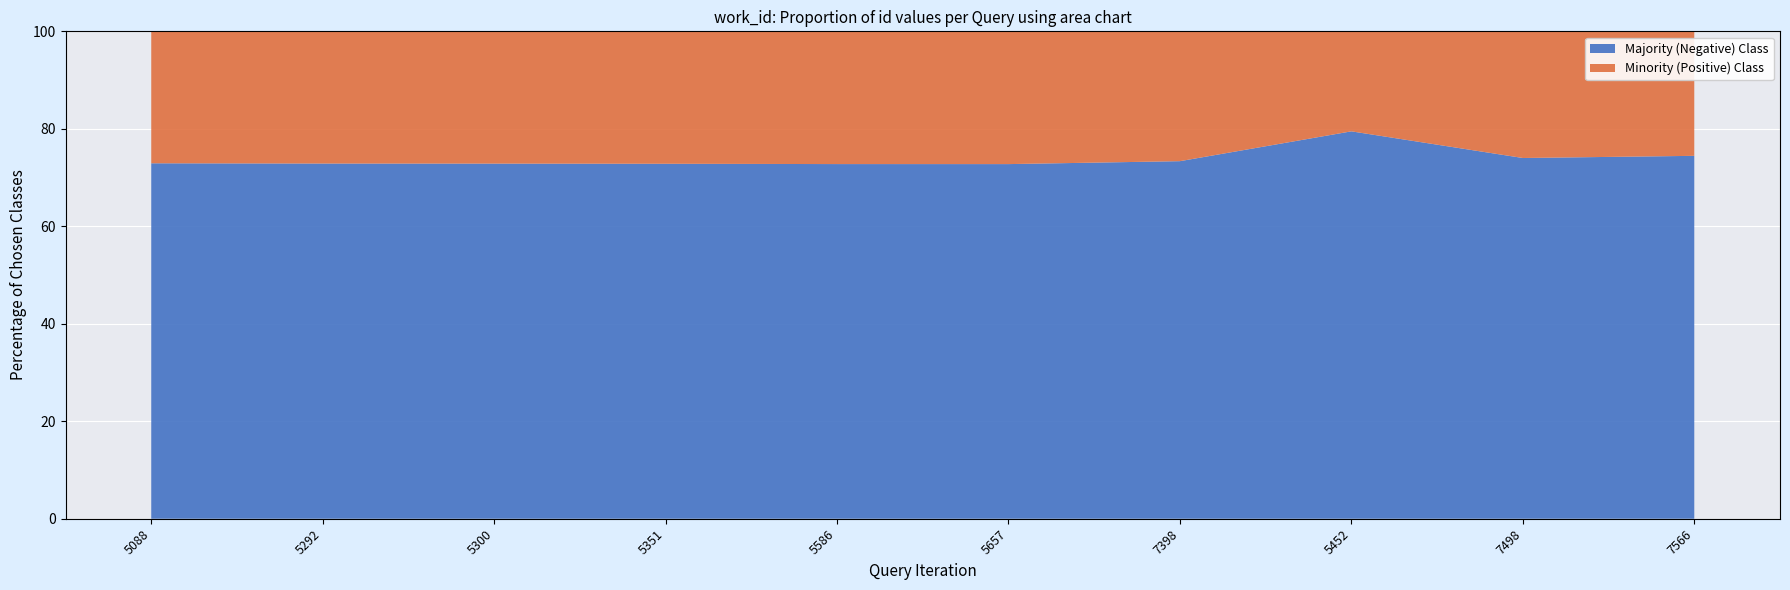

What is the highest value of the Majority (Negative) Class series?

79.5